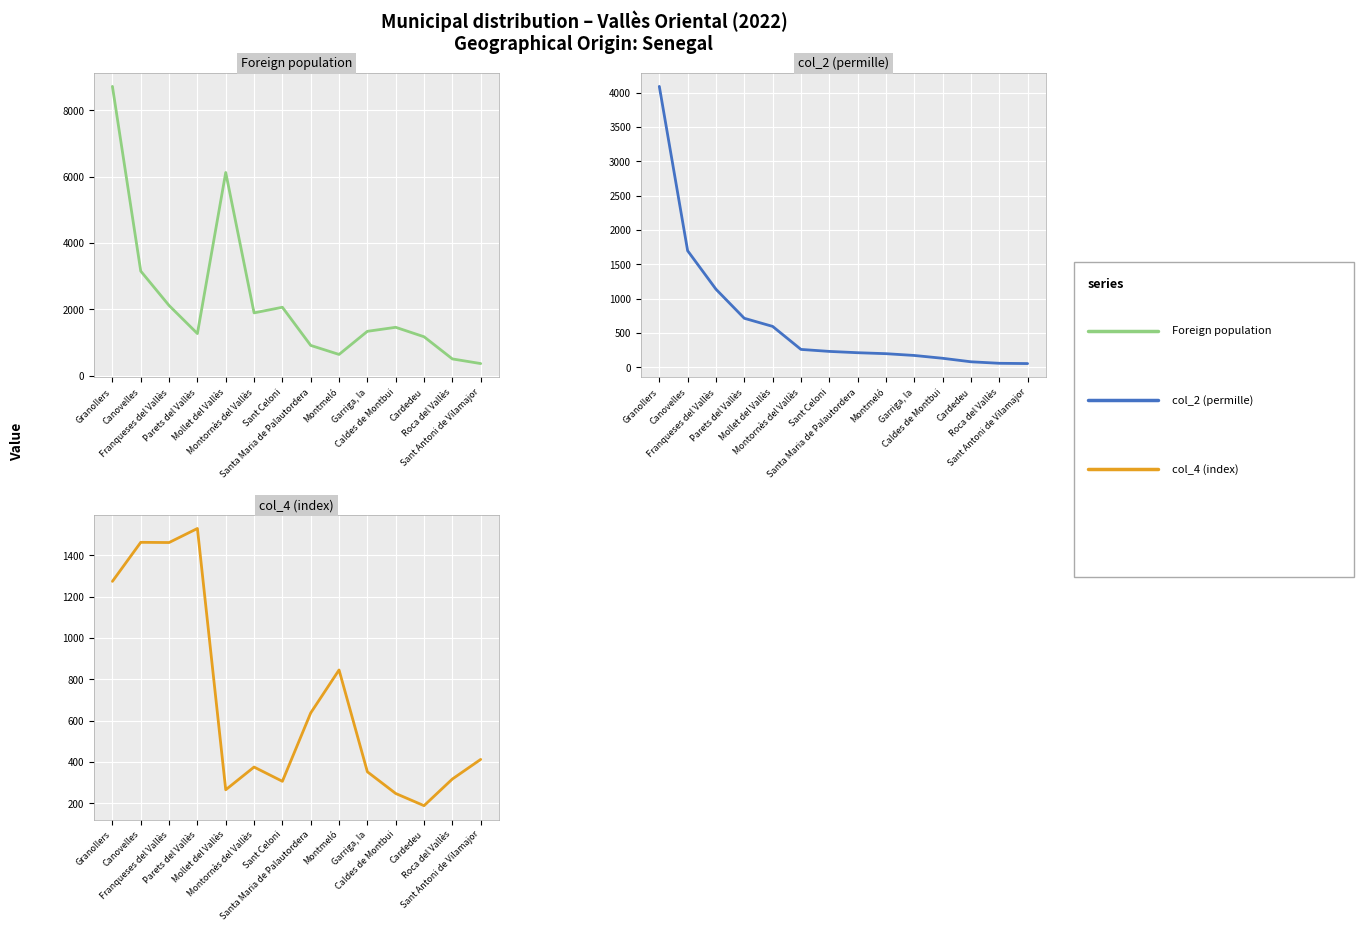

Which category has the highest value across all series?

Granollers